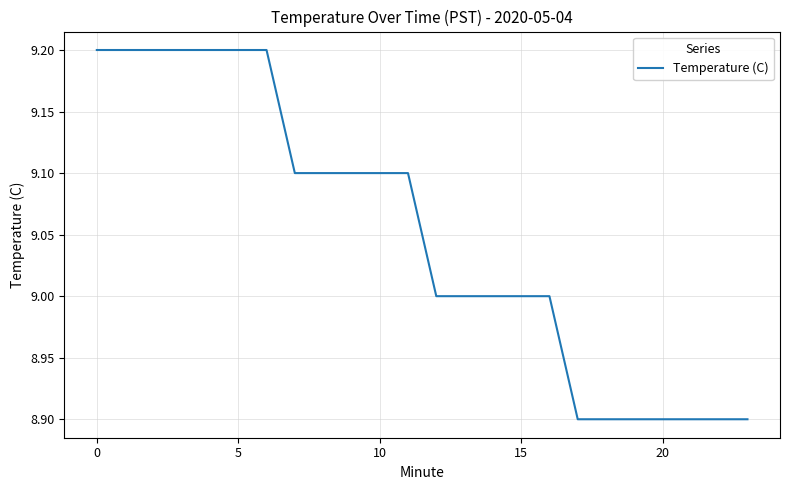

What is the difference between the maximum and minimum values?

0.3